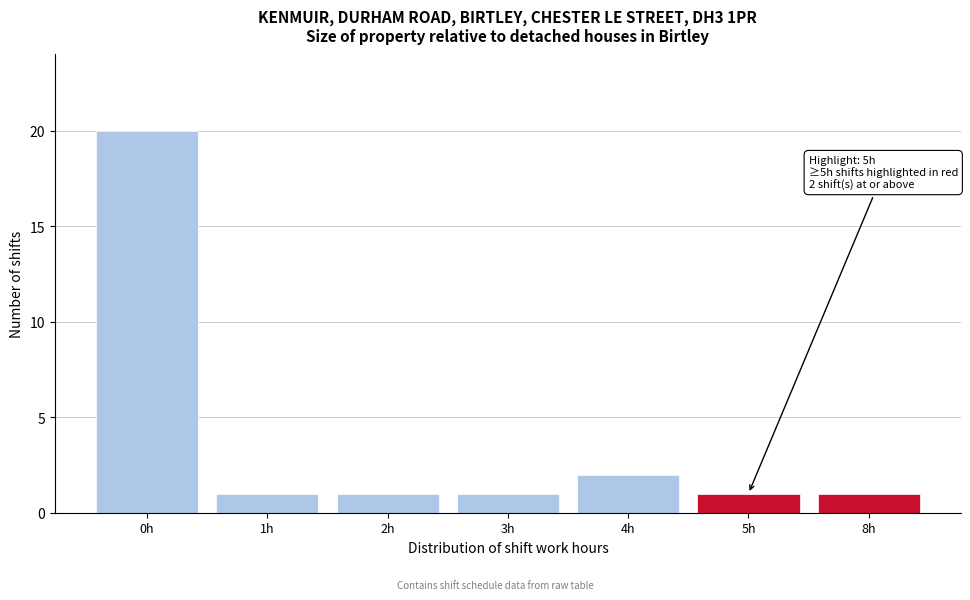

Reading right to left, what are all the values shown in this chart?

1	1	2	1	1	1	20